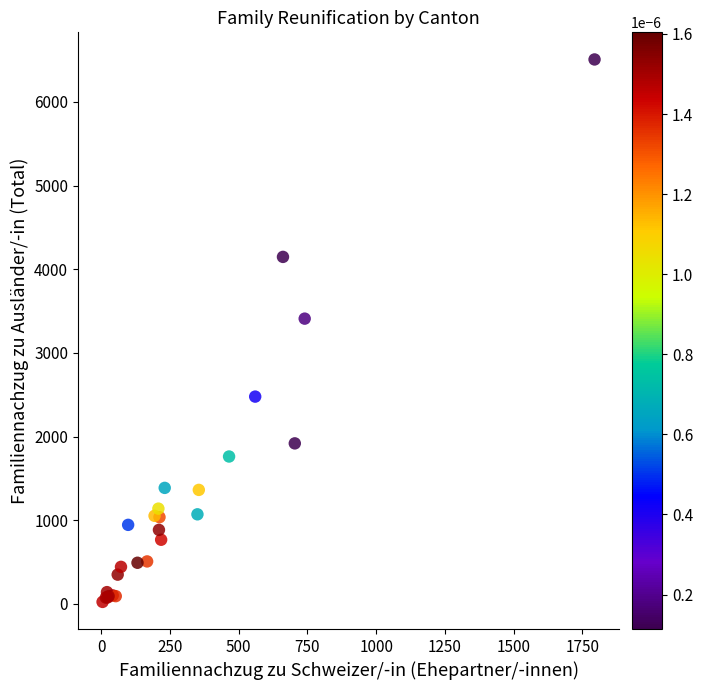

What Y value in the scatter plot is closest to 3265?

3409